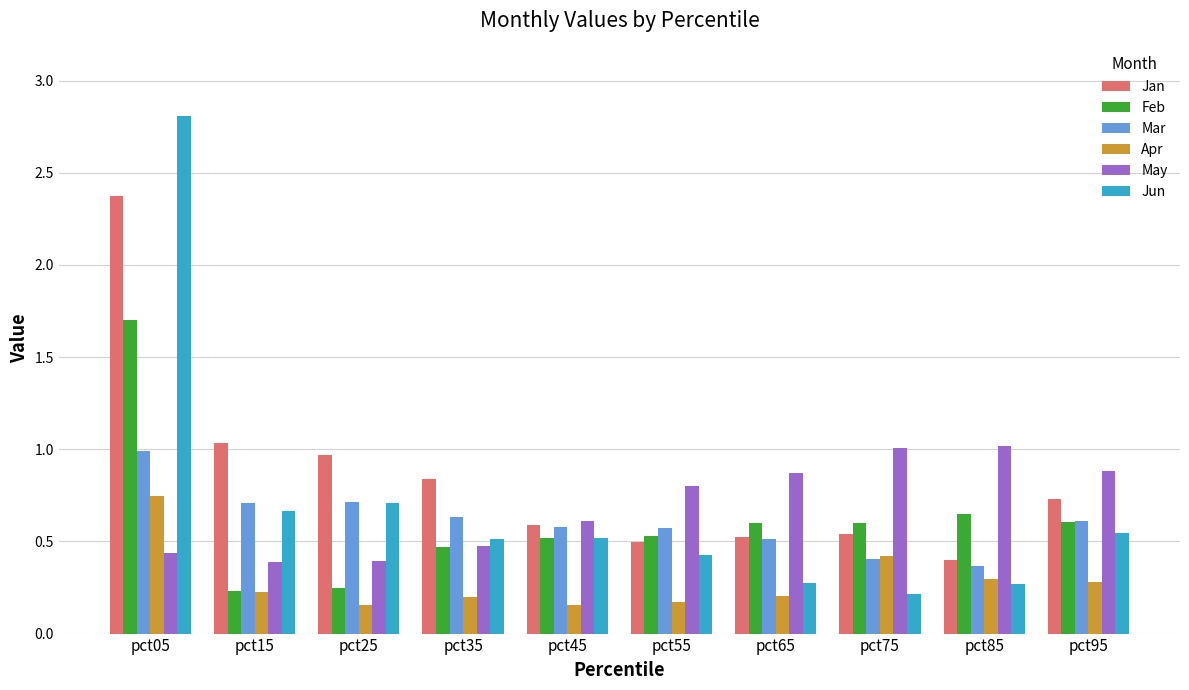

Which category has the highest value in the Jun series?

pct05